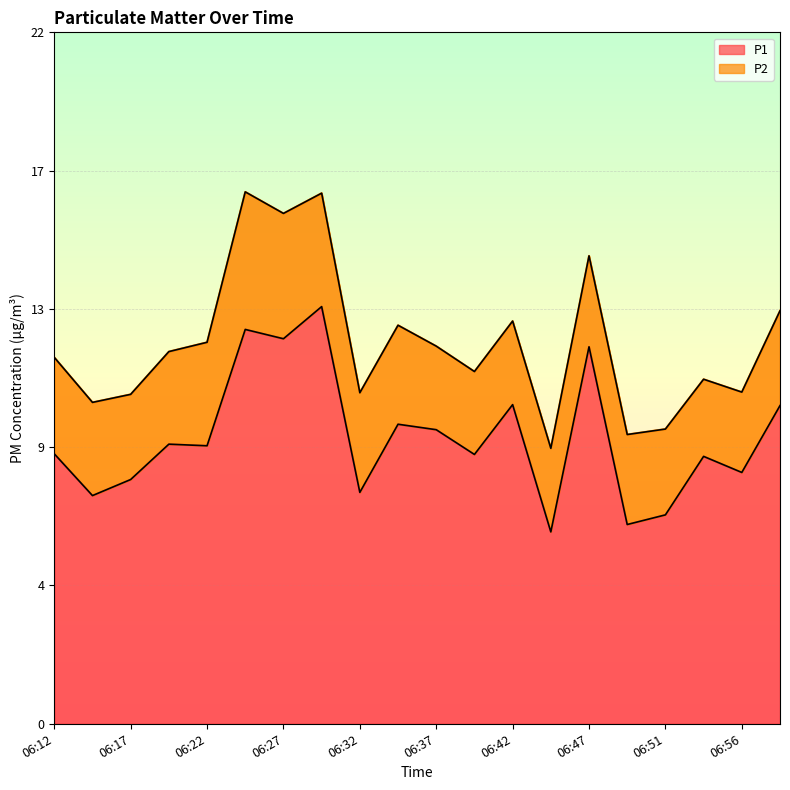

Where does the data first go above 8?

06:12